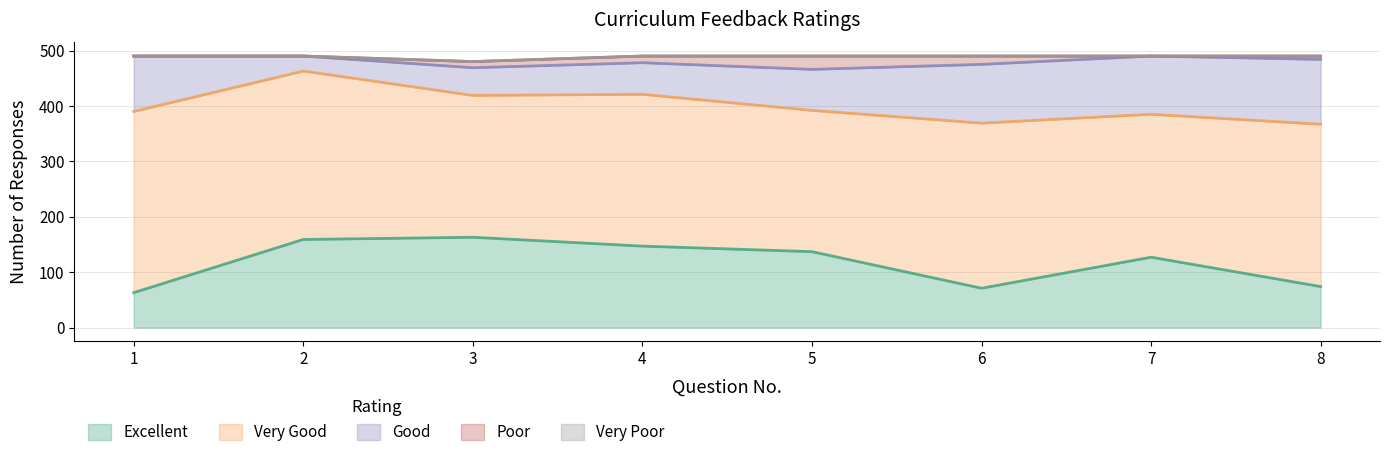

Reading right to left, extract all data points from this chart.

Excellent: 74	127	71	137	147	163	159	63
Very Good: 293	258	298	255	274	256	304	327
Good: 117	105	106	74	57	50	27	100
Poor: 6	0	15	24	12	11	0	0
Very Poor: 0	0	0	0	0	0	0	0